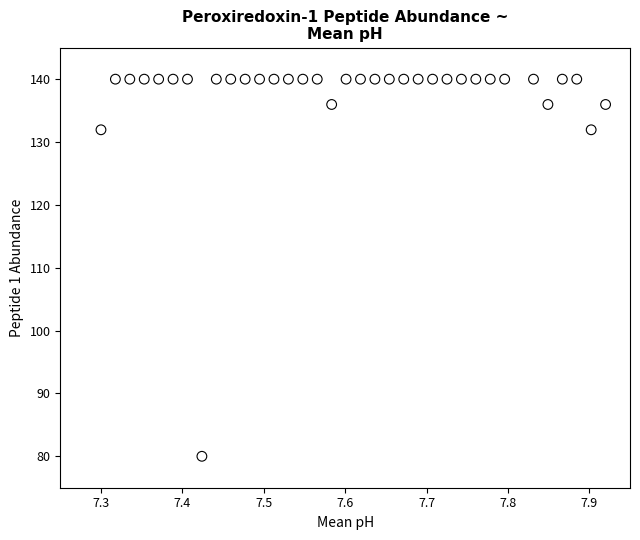

What is the range of X values (max minus min)?

0.6